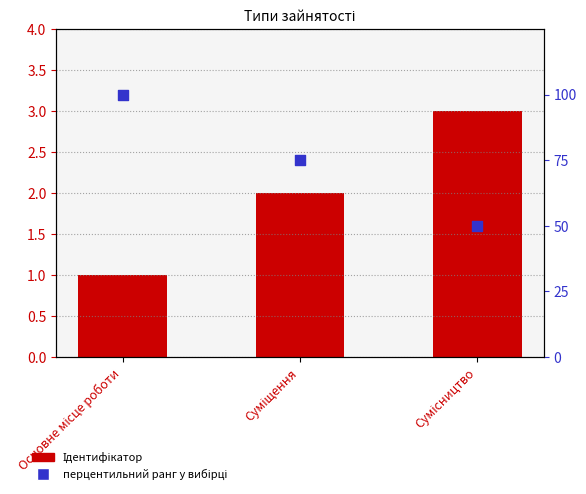

At which category is the sum across all series the highest?

Основне місце роботи